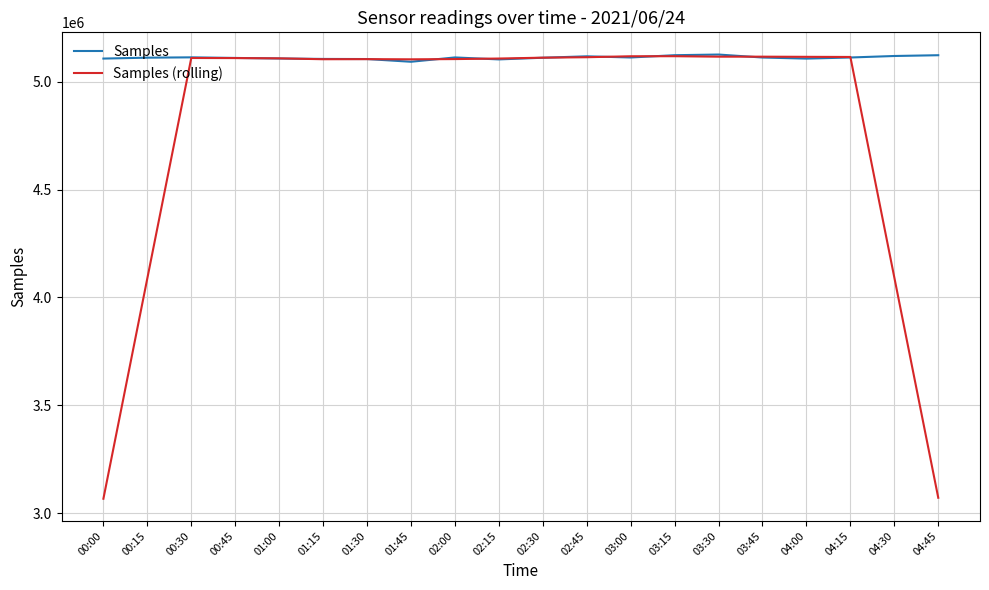

What is the spread (max minus min) of values at 02:30?

290.0